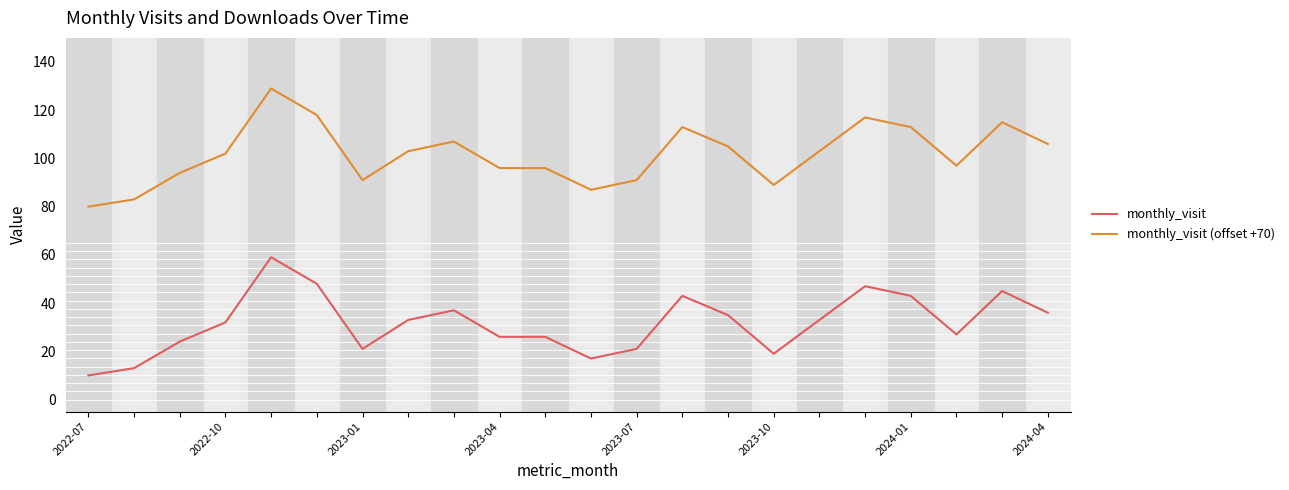

What is the sum of all monthly_visit values?

695